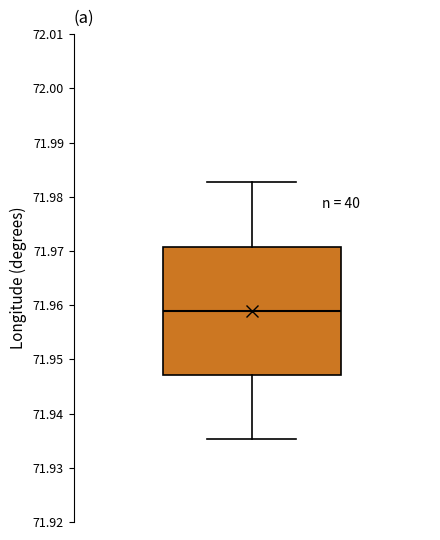

Transcribe this box plot: give where the median line is, the range the box spans, and where the two whiskers end, as read against the y-axis. The values are not printed on the chart, so give them approximately, as read against the axis.

median 71.959, box 71.947 to 71.971, whiskers 71.935 to 71.983